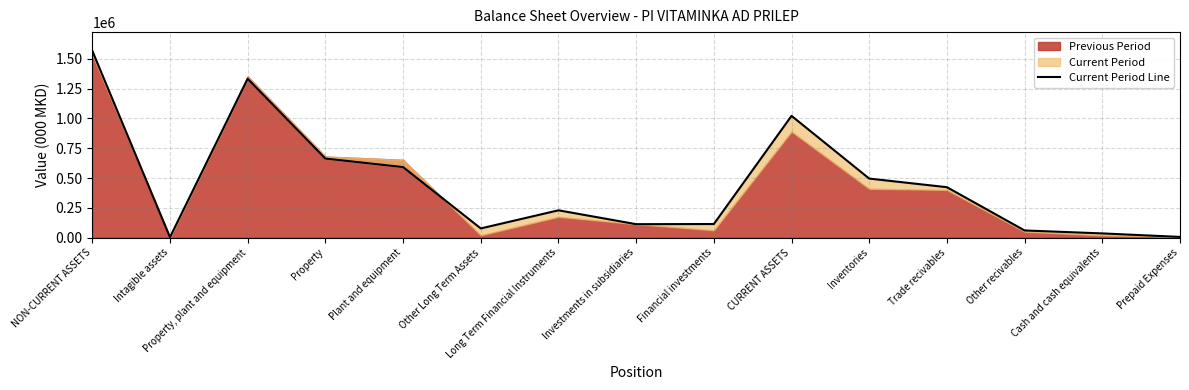

What is the label of the 11th point from the left?

Inventories